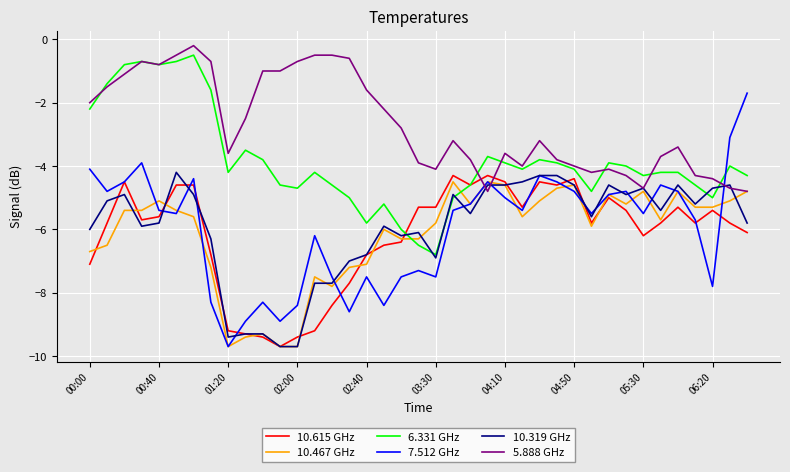

Which series has the widest spread of values?

7.512 GHz